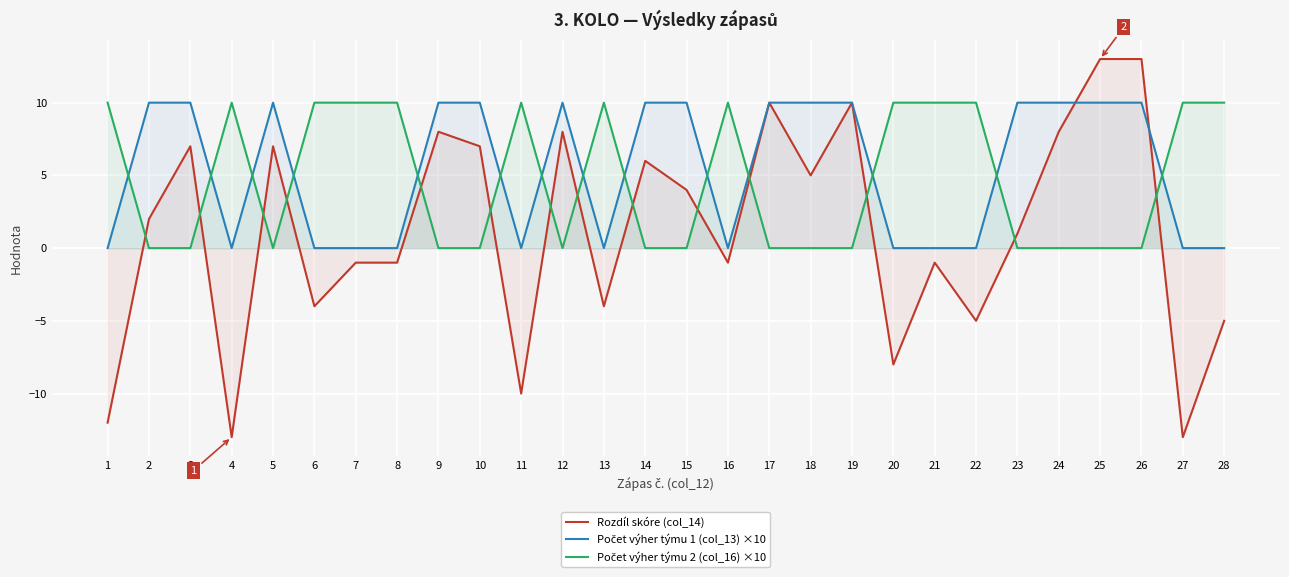

Rank the series by their average value, from lowest to highest.

Rozdíl skóre (col_14), Počet výher týmu 2 (col_16) ×10, Počet výher týmu 1 (col_13) ×10